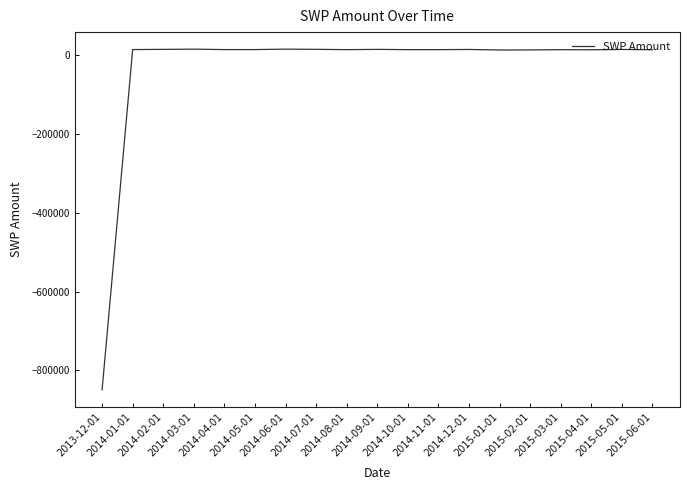

How many values are below 14857?

9